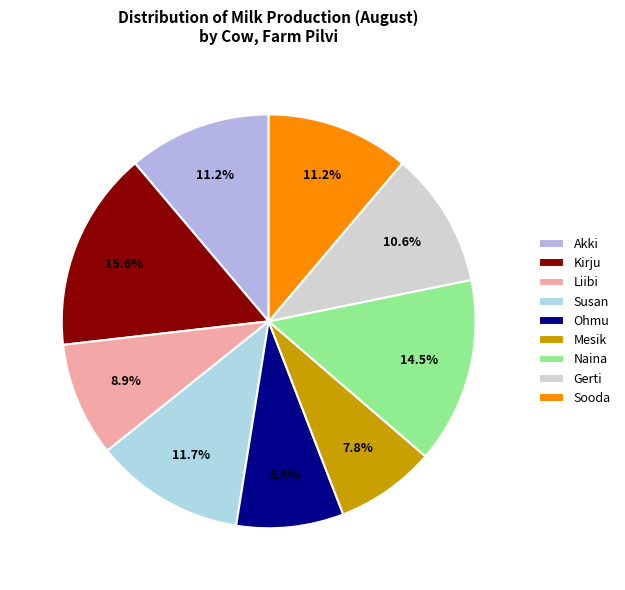

How many slices are in this pie chart?

9